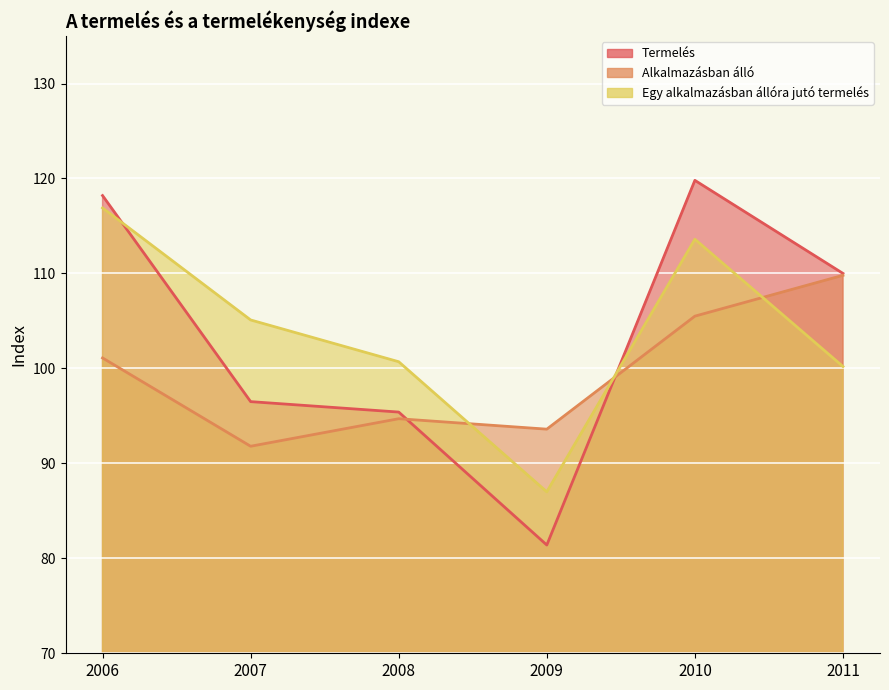

What is the difference between the Alkalmazásban álló values at 2007 and 2010?

13.7